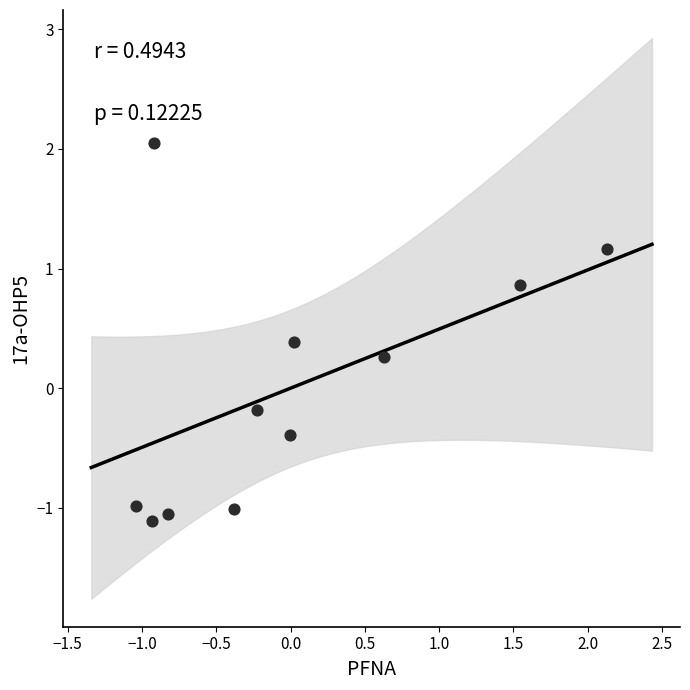

What is the range of X values (max minus min)?

3.2